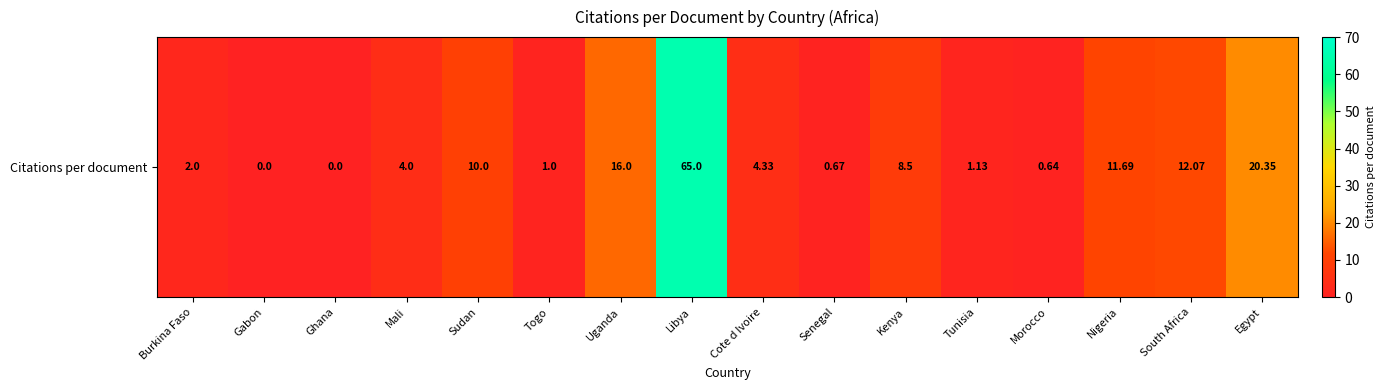

What is the difference between the maximum and minimum values?

65.0